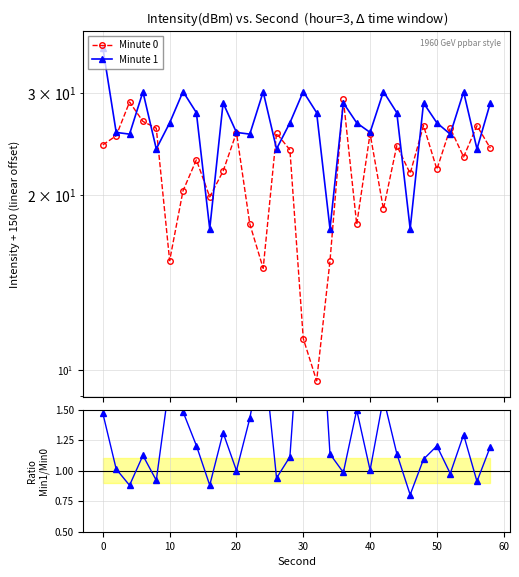

Rank the series by their maximum value, from highest to lowest.

Minute 1, Minute 0, Ratio Minute 1 / Minute 0